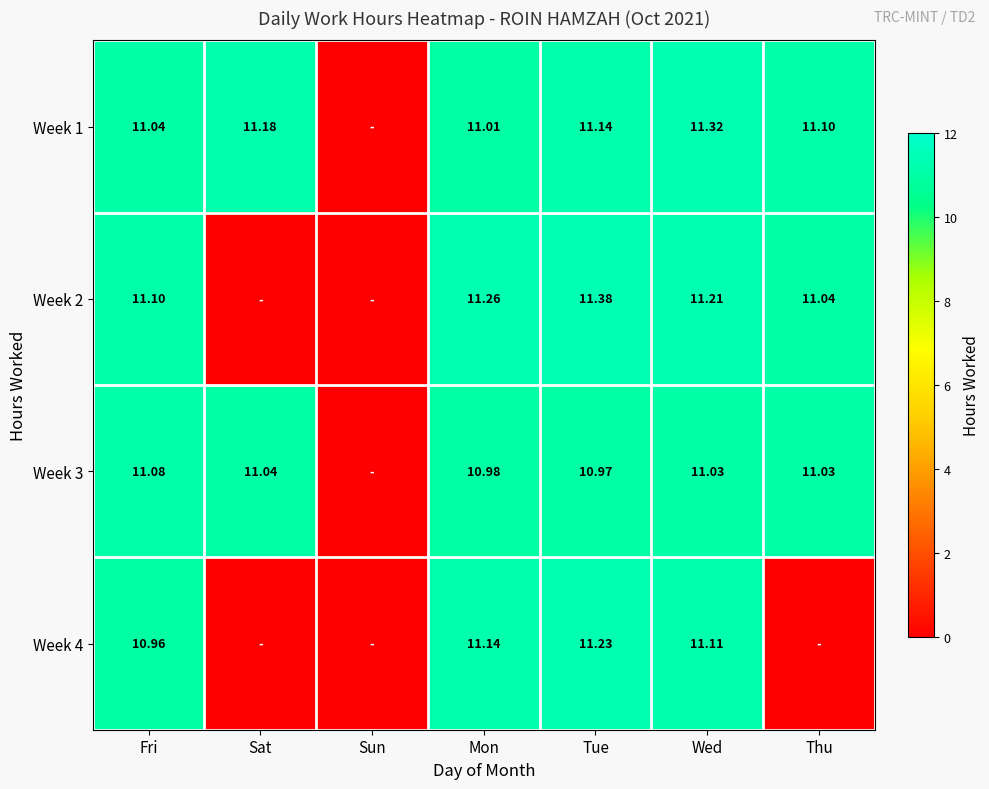

Is the value of Week 3 at Wed greater than the value of Week 4 at Wed?

No